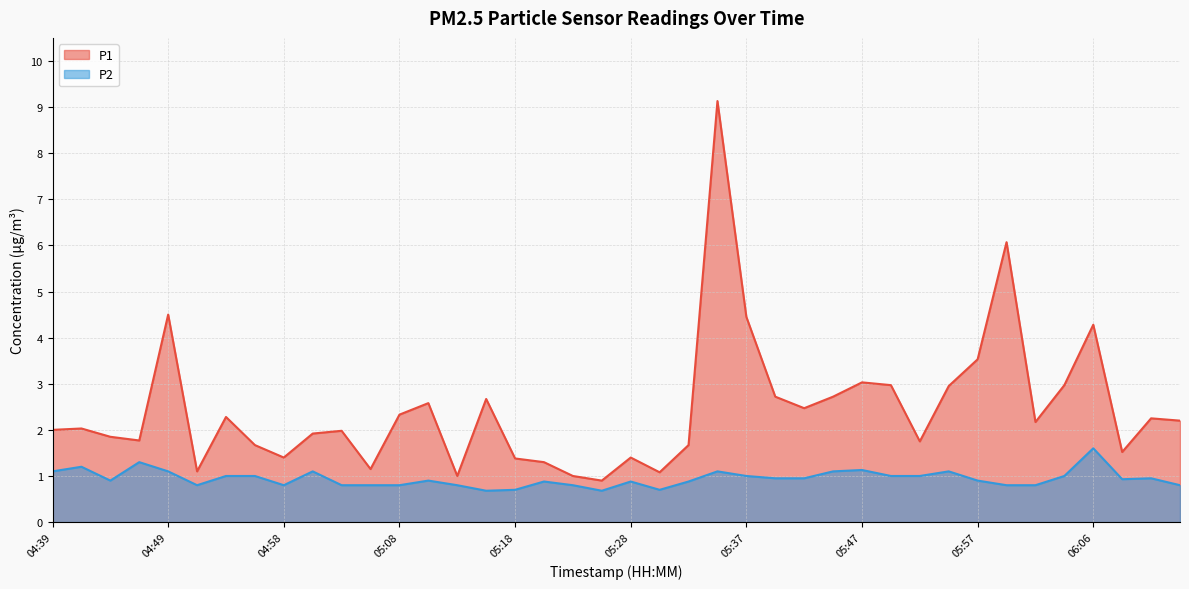

Rank the series by their average value, from highest to lowest.

P1, P2